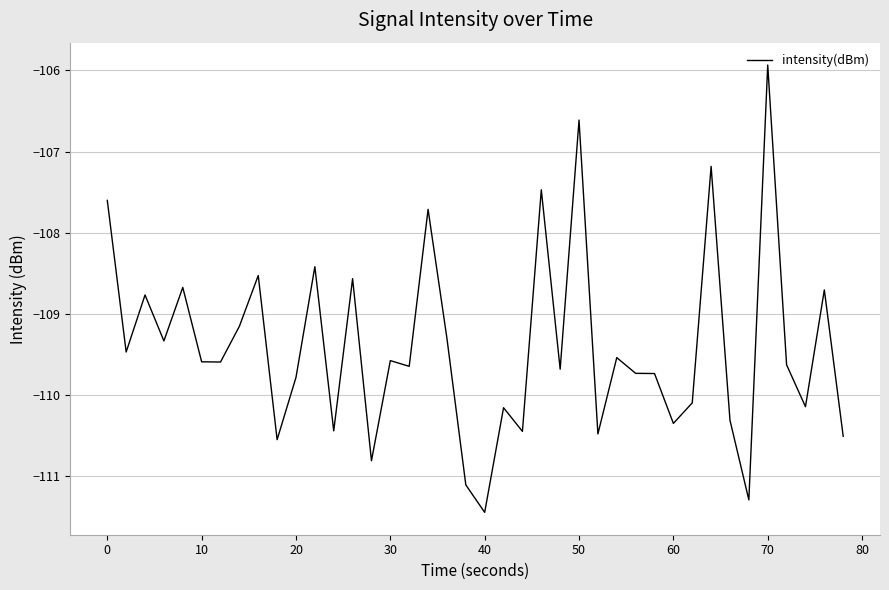

What is the difference between the maximum and minimum values?

5.5